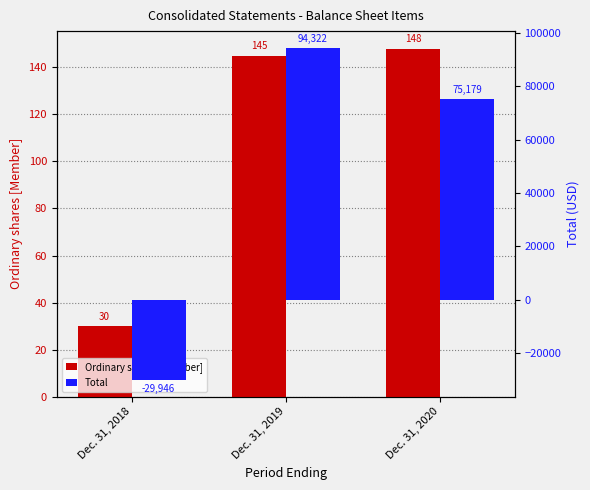

What is the spread (max minus min) of values at Dec. 31, 2020?

75031